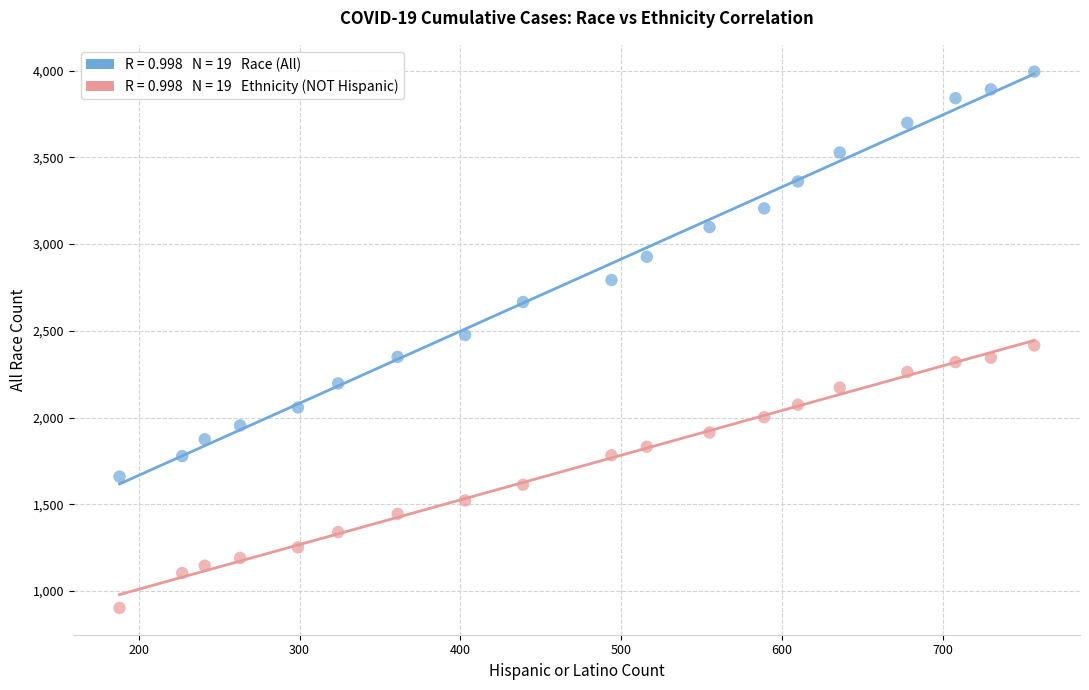

Across all data points, what is the range of Y values (max minus min)?

3091